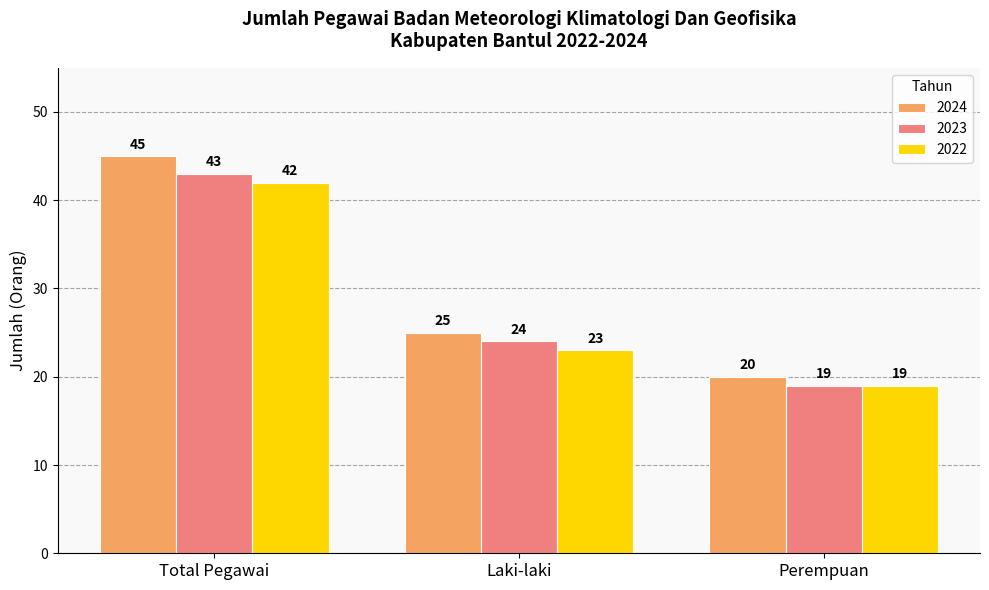

Reading left to right, list all the values displayed in this chart.

2024: Total Pegawai=45	Laki-laki=25	Perempuan=20
2023: Total Pegawai=43	Laki-laki=24	Perempuan=19
2022: Total Pegawai=42	Laki-laki=23	Perempuan=19